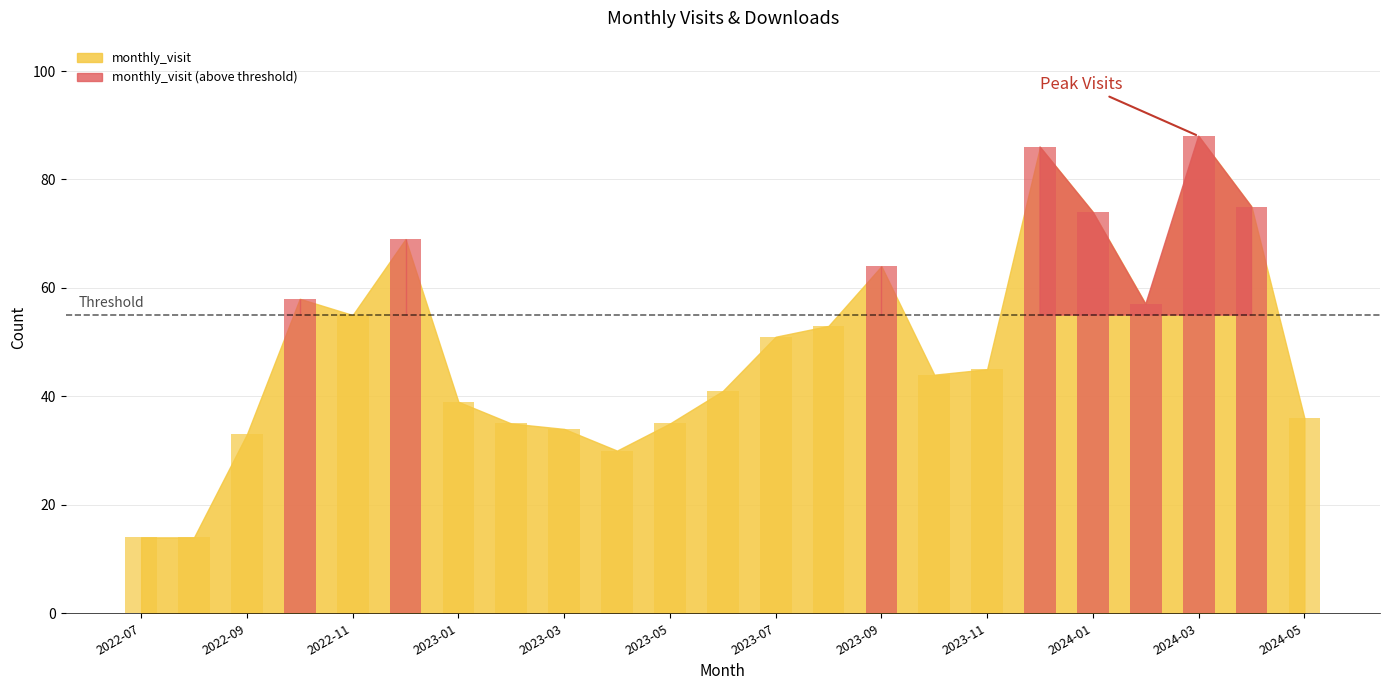

Which label corresponds to the largest value in the chart?

2024-03